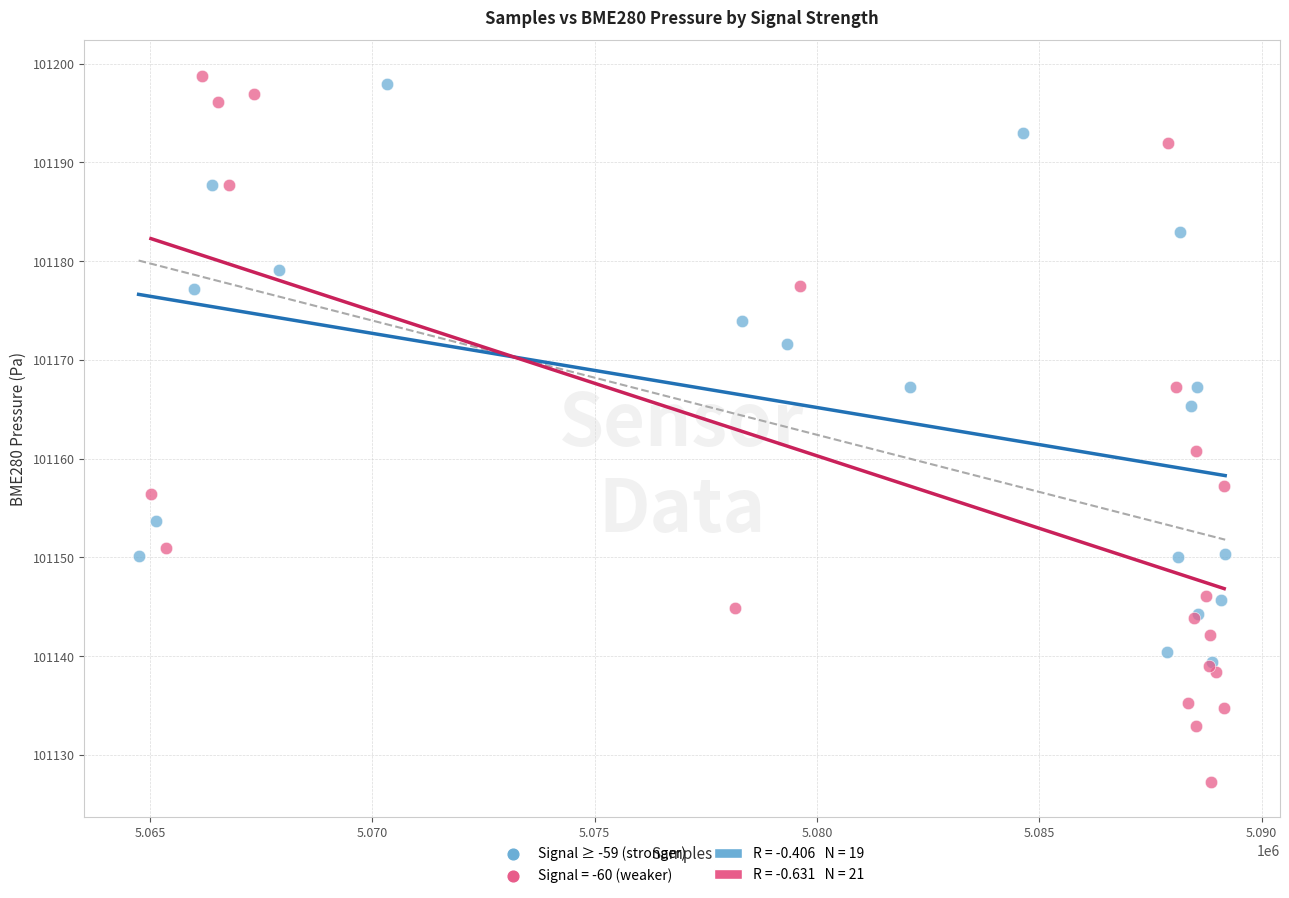

Which series has the largest Y range (max minus min)?

Signal = -60 (weaker)